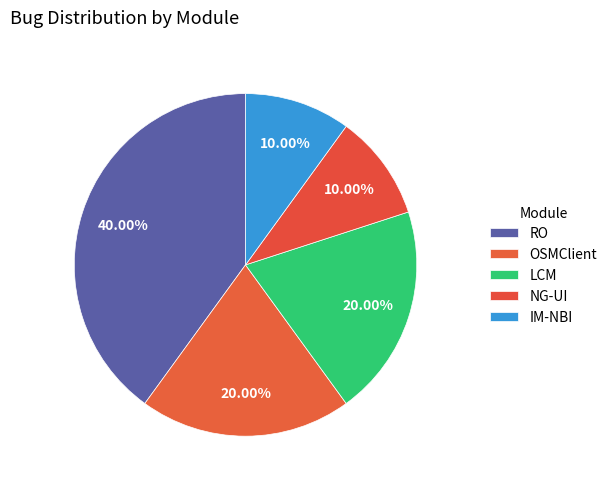

To the nearest percent, what is the average slice percentage?

20%